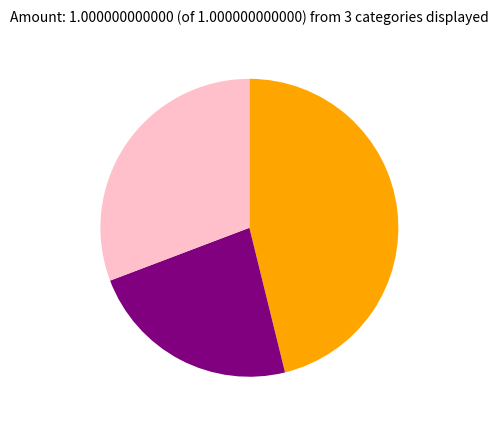

Does any single category account for the majority?

No